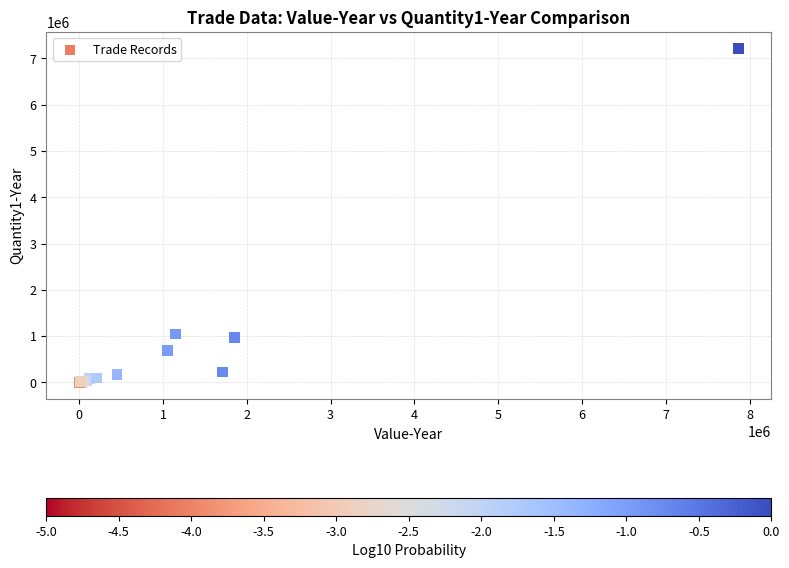

What Y value in the scatter plot is closest to 3604616?

1045987